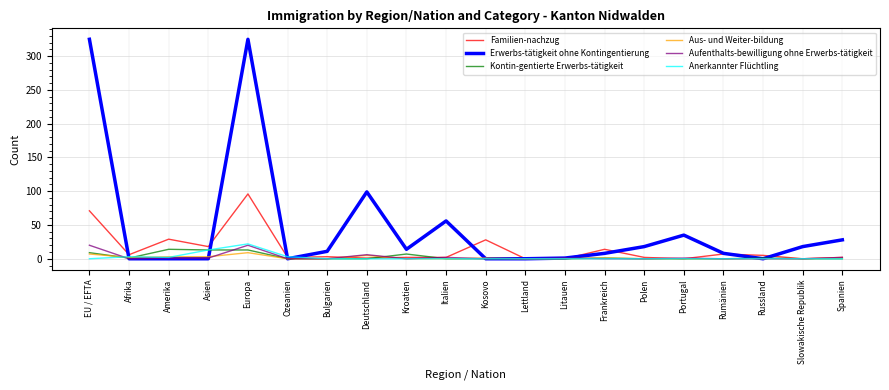

At which label does Erwerbs-tätigkeit ohne Kontingentierung first exceed 11?

EU / EFTA